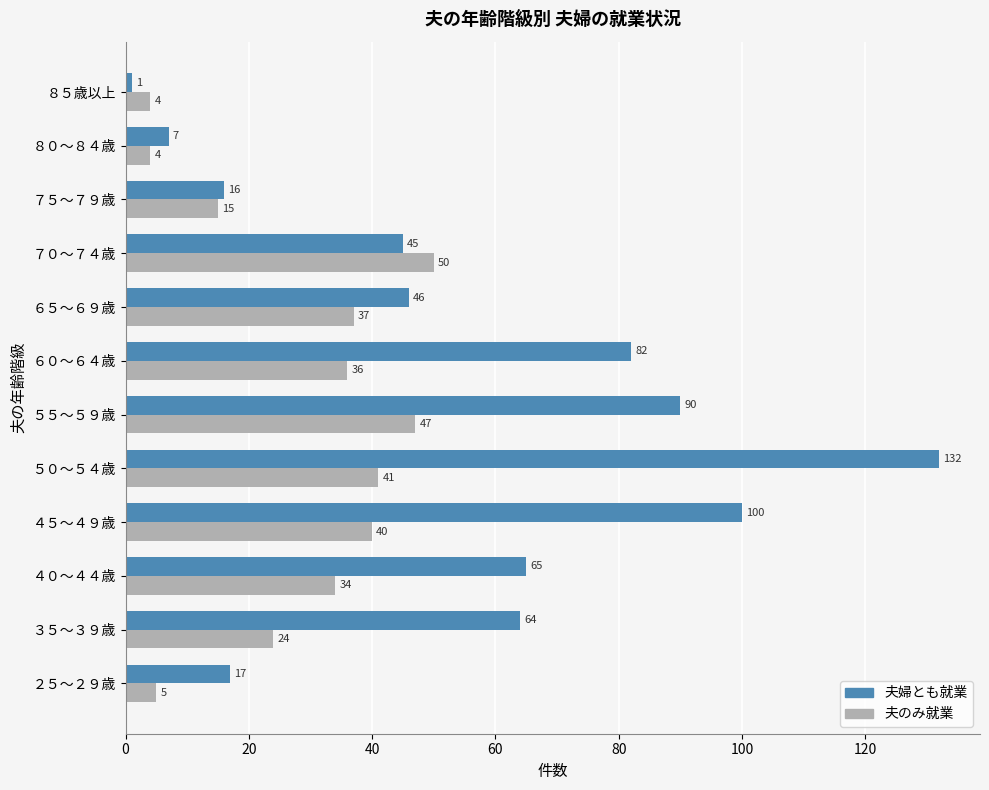

True or false: 夫婦とも就業 has a value of 19 at ５５～５９歳.

False